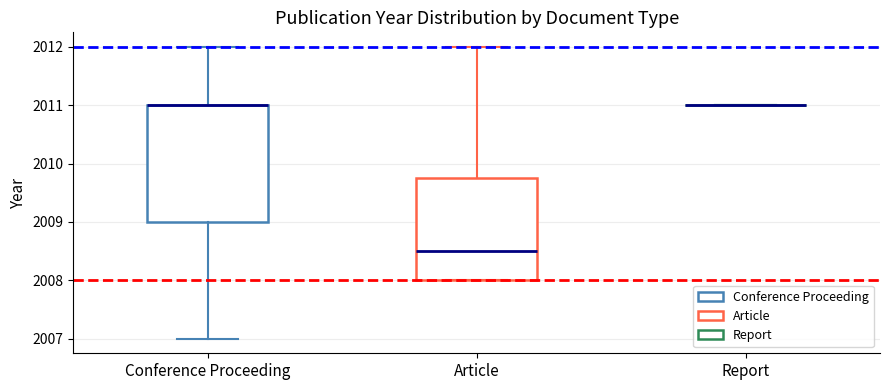

Which box is the tallest, from its lower edge to its upper edge?

Conference Proceeding